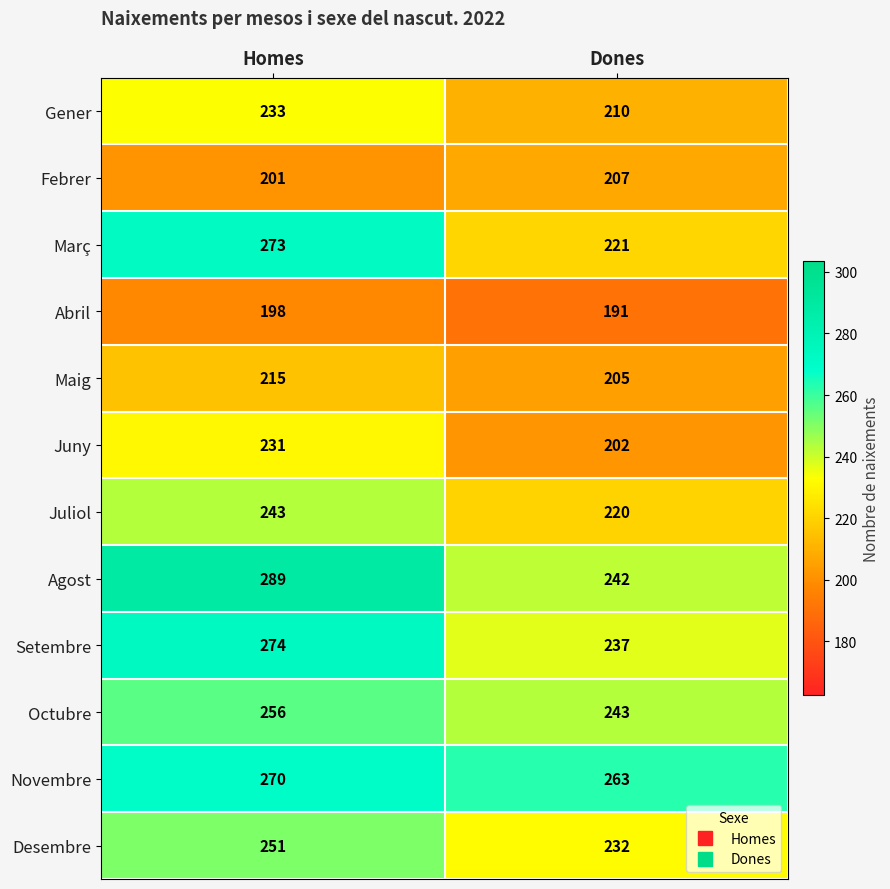

What is the minimum value shown in the chart?

191